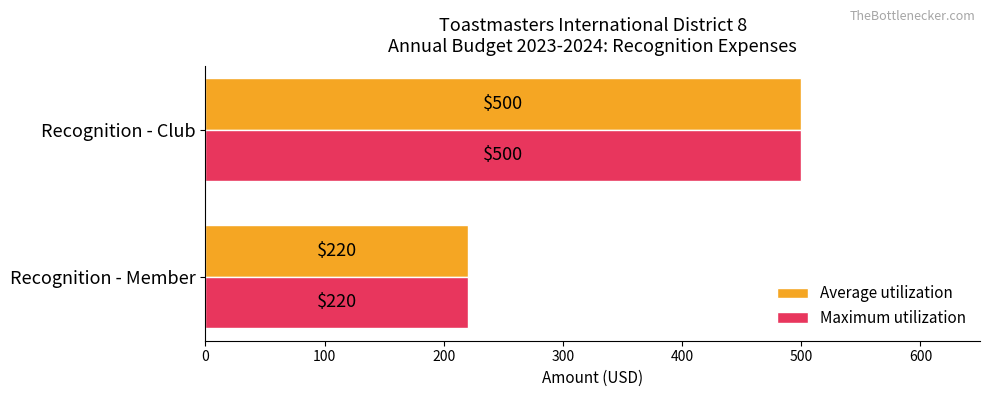

At which category is the sum across all series the highest?

Recognition - Club